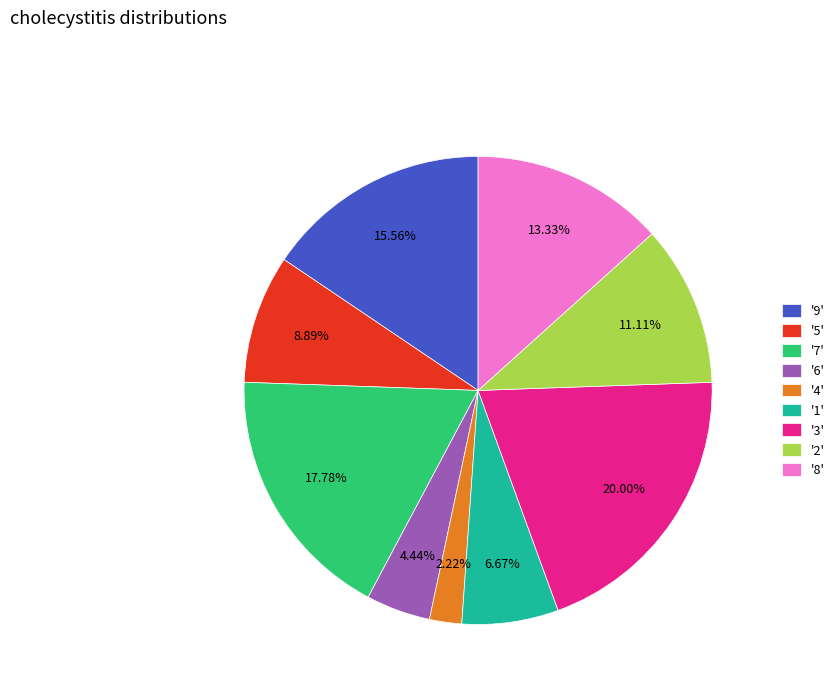

Which has a higher value, '7' or '9'?

'7'